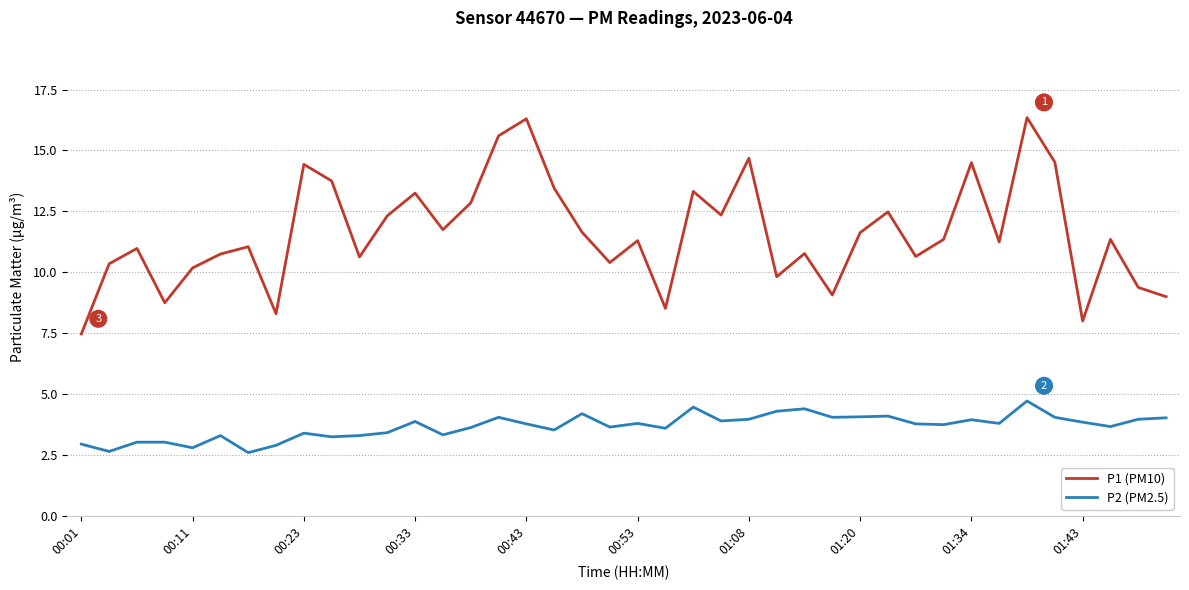

Which series has the largest range (max minus min)?

P1 (PM10)